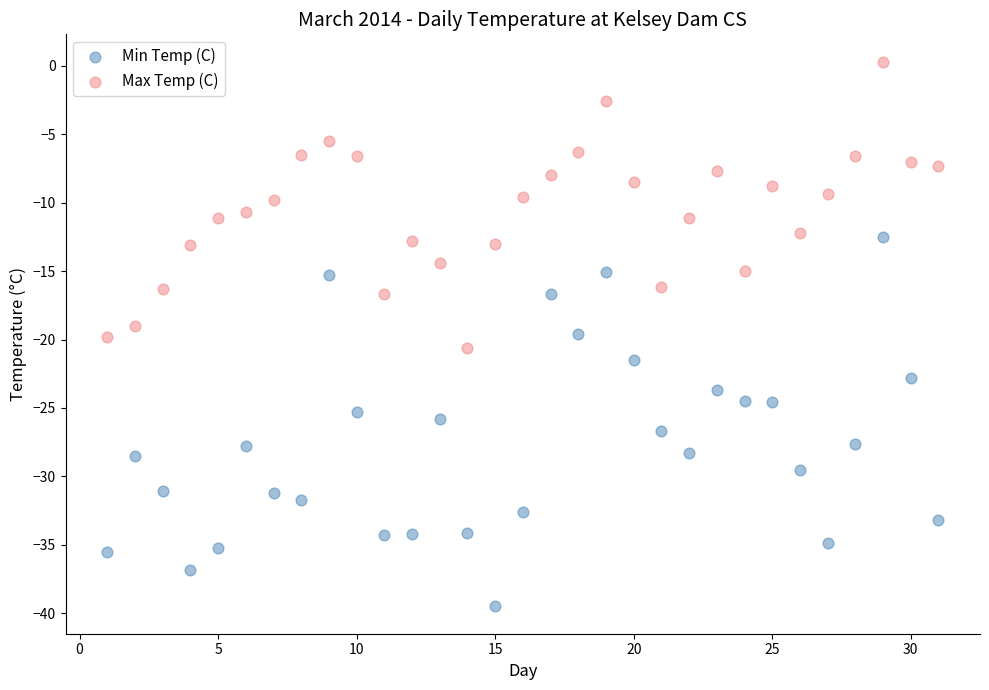

Which series has the widest spread of Y values?

Min Temp (C)